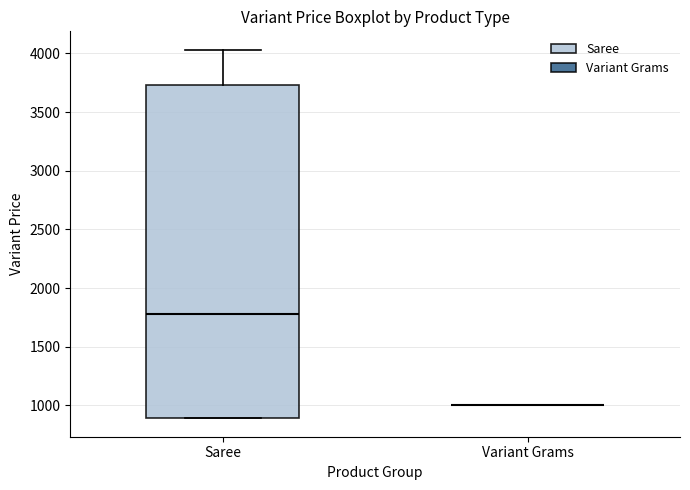

Reading left to right, read every box against the y-axis: the position of its median line, the range the box covers, and the ends of its whiskers. The values are not printed on the chart, so give them approximately, as read against the axis.

Saree: median 1800, box 900 to 3750, whiskers 900 to 4050
Variant Grams: box collapsed to a line at 1000, whiskers 1000 to 1000